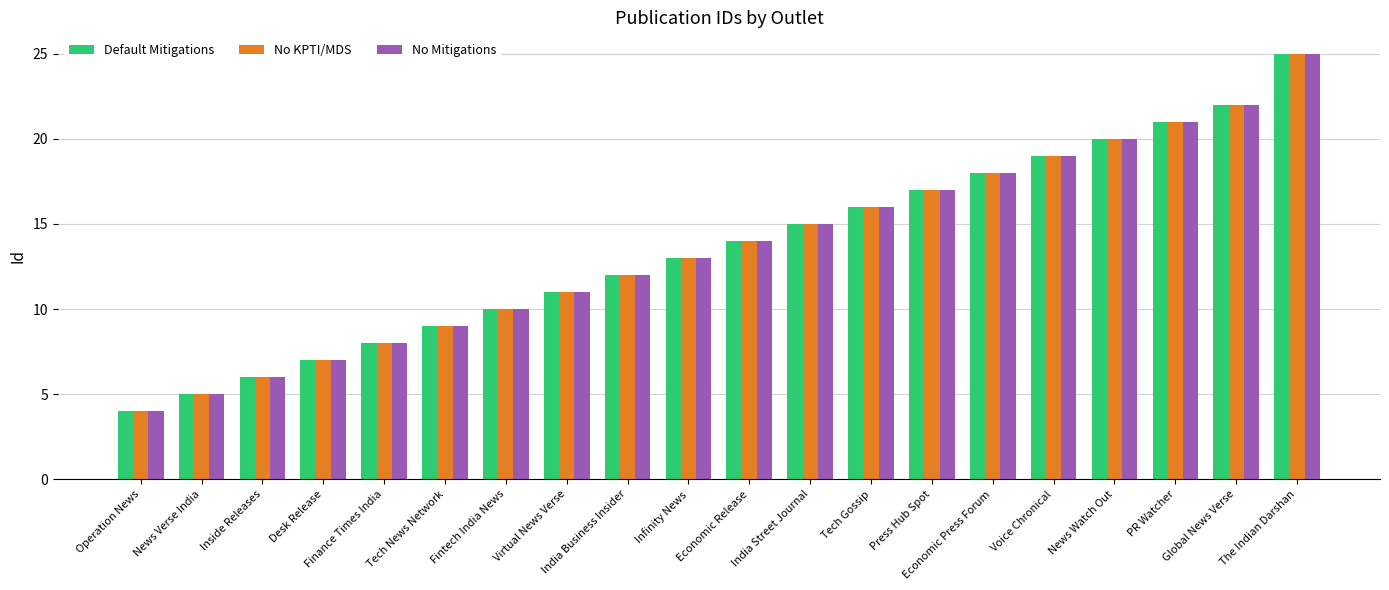

Reading left to right, extract all data points from this chart.

Default Mitigations: Operation News=4	News Verse India=5	Inside Releases=6	Desk Release=7	Finance Times India=8	Tech News Network=9	Fintech India News=10	Virtual News Verse=11	India Business Insider=12	Infinity News=13	Economic Release=14	India Street Journal=15	Tech Gossip=16	Press Hub Spot=17	Economic Press Forum=18	Voice Chronical=19	News Watch Out=20	PR Watcher=21	Global News Verse=22	The Indian Darshan=25
No KPTI/MDS: Operation News=4	News Verse India=5	Inside Releases=6	Desk Release=7	Finance Times India=8	Tech News Network=9	Fintech India News=10	Virtual News Verse=11	India Business Insider=12	Infinity News=13	Economic Release=14	India Street Journal=15	Tech Gossip=16	Press Hub Spot=17	Economic Press Forum=18	Voice Chronical=19	News Watch Out=20	PR Watcher=21	Global News Verse=22	The Indian Darshan=25
No Mitigations: Operation News=4	News Verse India=5	Inside Releases=6	Desk Release=7	Finance Times India=8	Tech News Network=9	Fintech India News=10	Virtual News Verse=11	India Business Insider=12	Infinity News=13	Economic Release=14	India Street Journal=15	Tech Gossip=16	Press Hub Spot=17	Economic Press Forum=18	Voice Chronical=19	News Watch Out=20	PR Watcher=21	Global News Verse=22	The Indian Darshan=25